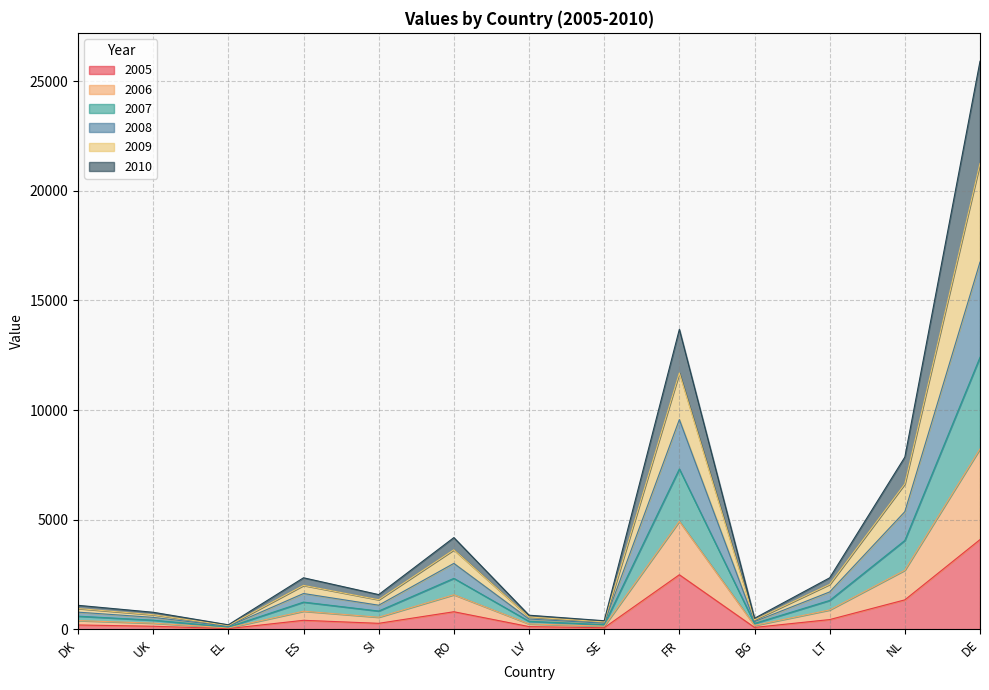

Which series changed the most between LV and NL?

2008